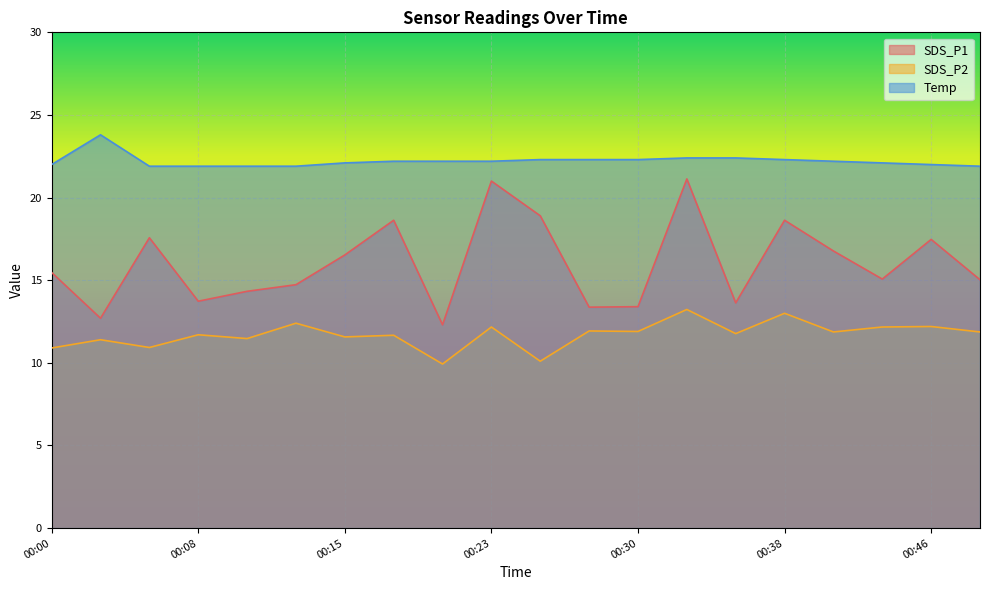

Rank the series by their average value, from lowest to highest.

SDS_P2, SDS_P1, Temp